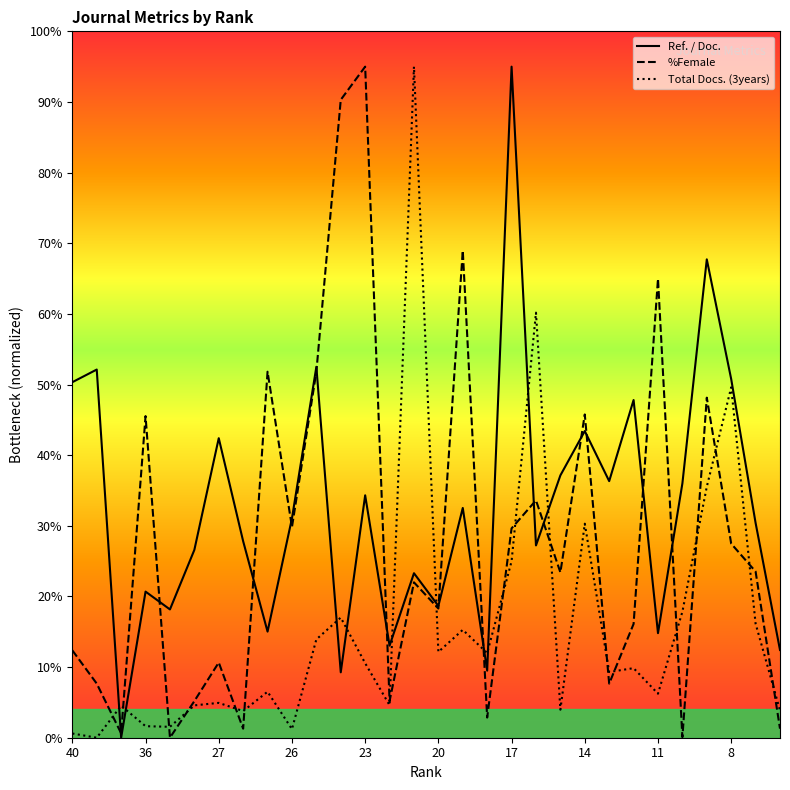

Rank the series by their average value, from lowest to highest.

Total Docs. (3years), %Female, Ref. / Doc.